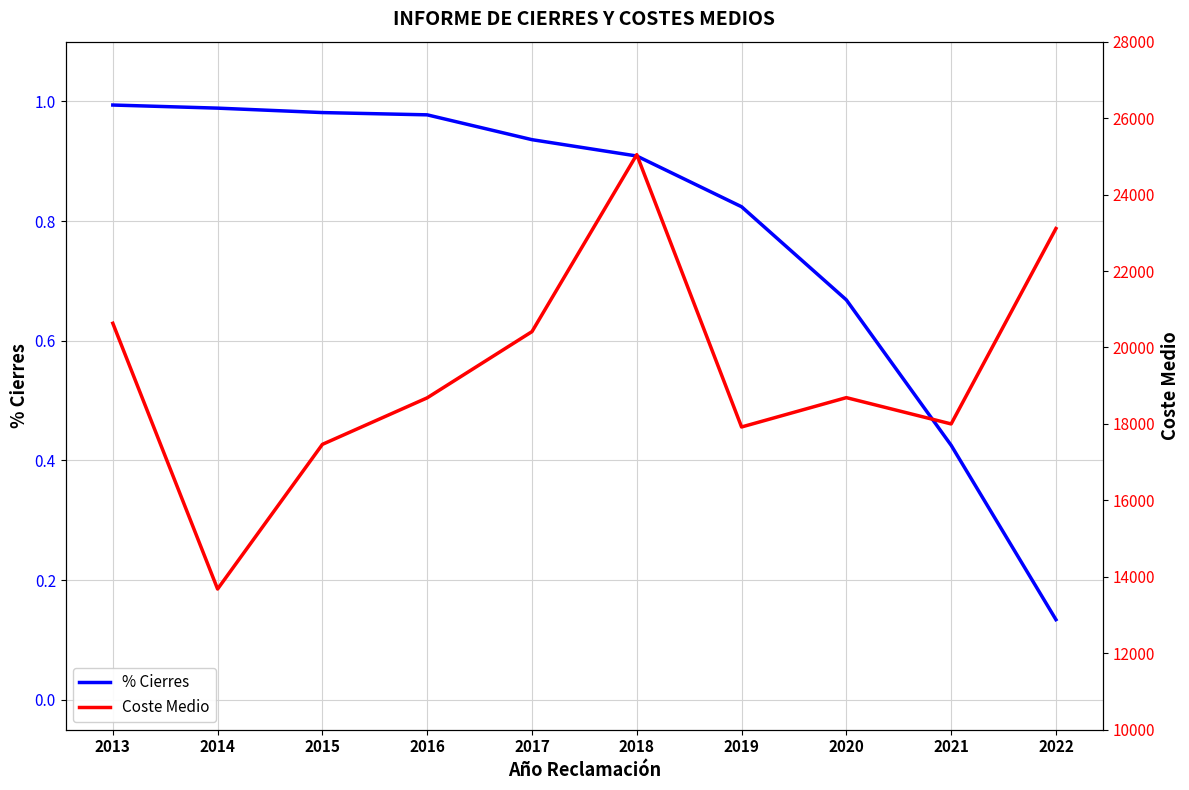

Is the value of Coste Medio at 2020 greater than the value of % Cierres at 2022?

Yes